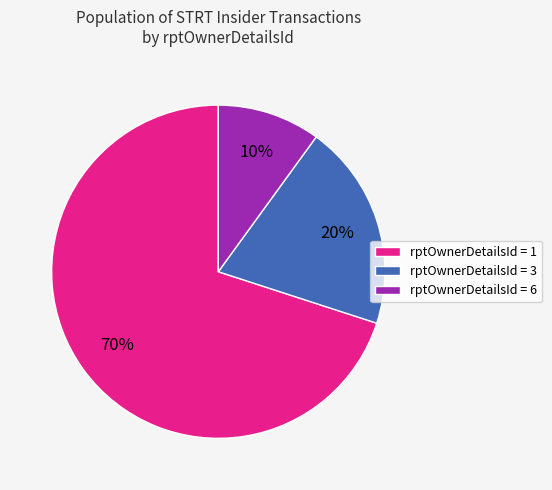

Does any single category account for the majority?

Yes